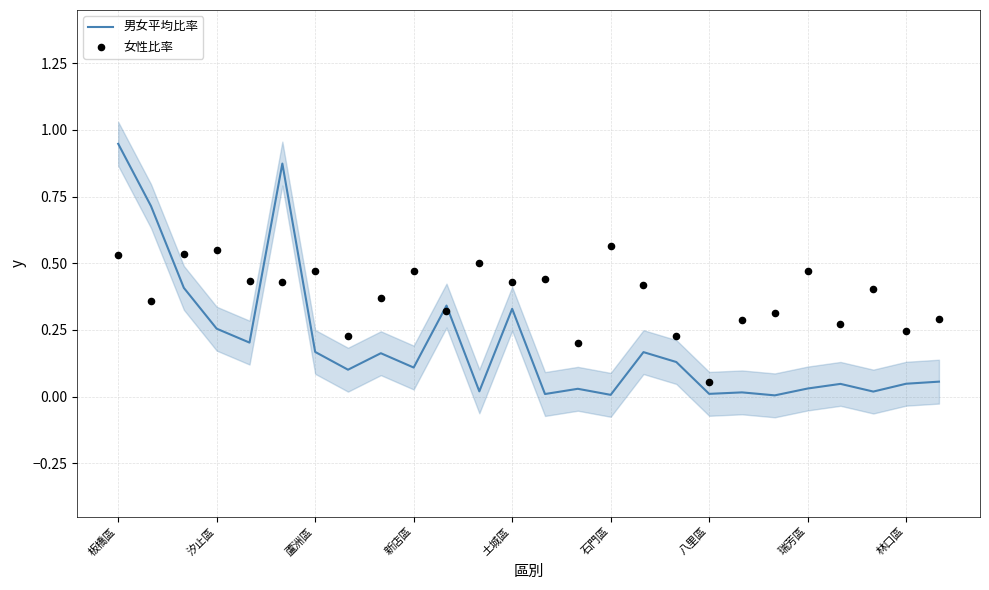

At how many categories does at least one series exceed 0?

26